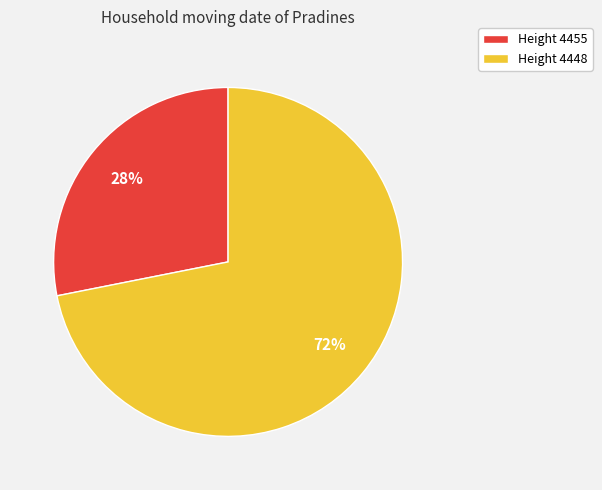

To the nearest percent, what is the combined percentage of Height 4448 and Height 4455?

100%